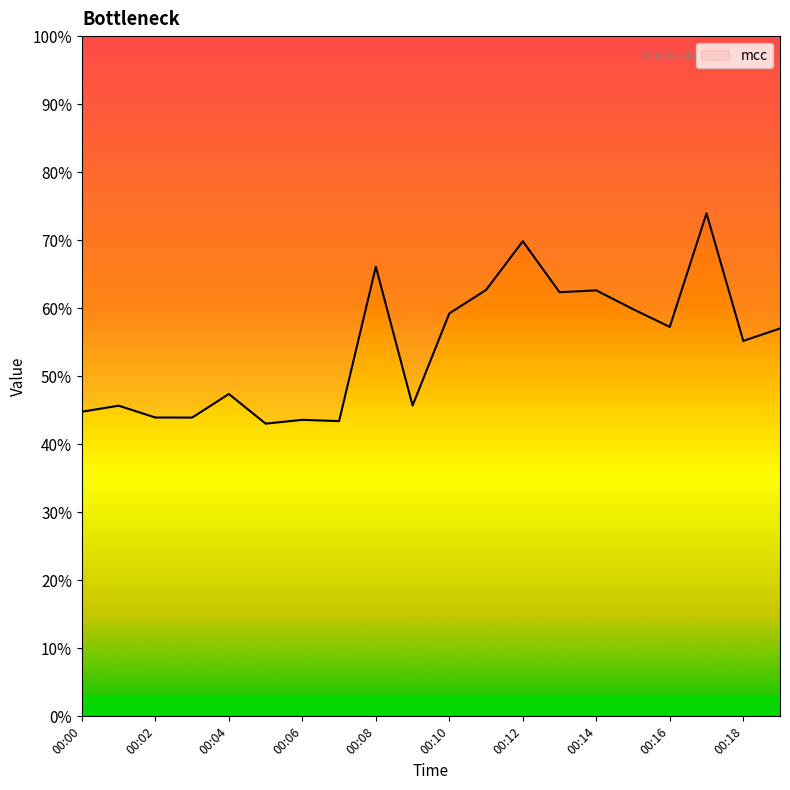

Which label corresponds to the smallest value in the chart?

00:05